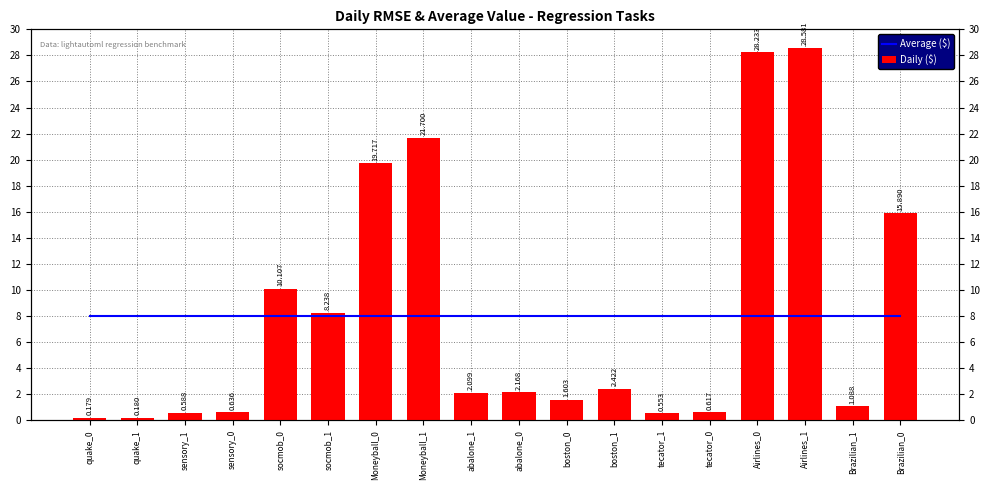

What is the difference between the second highest and minimum values in the Daily ($) series?

28.1